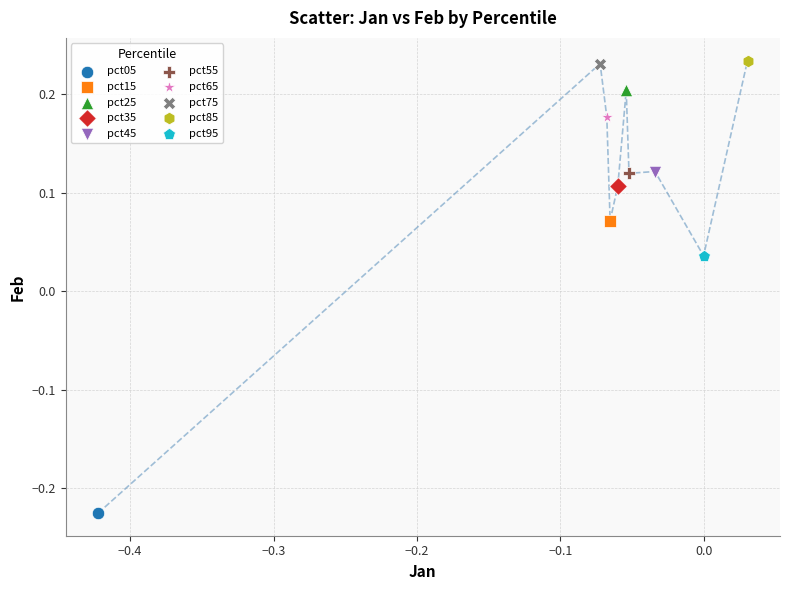

What are all the series names shown in the legend?

pct05, pct15, pct25, pct35, pct45, pct55, pct65, pct75, pct85, pct95